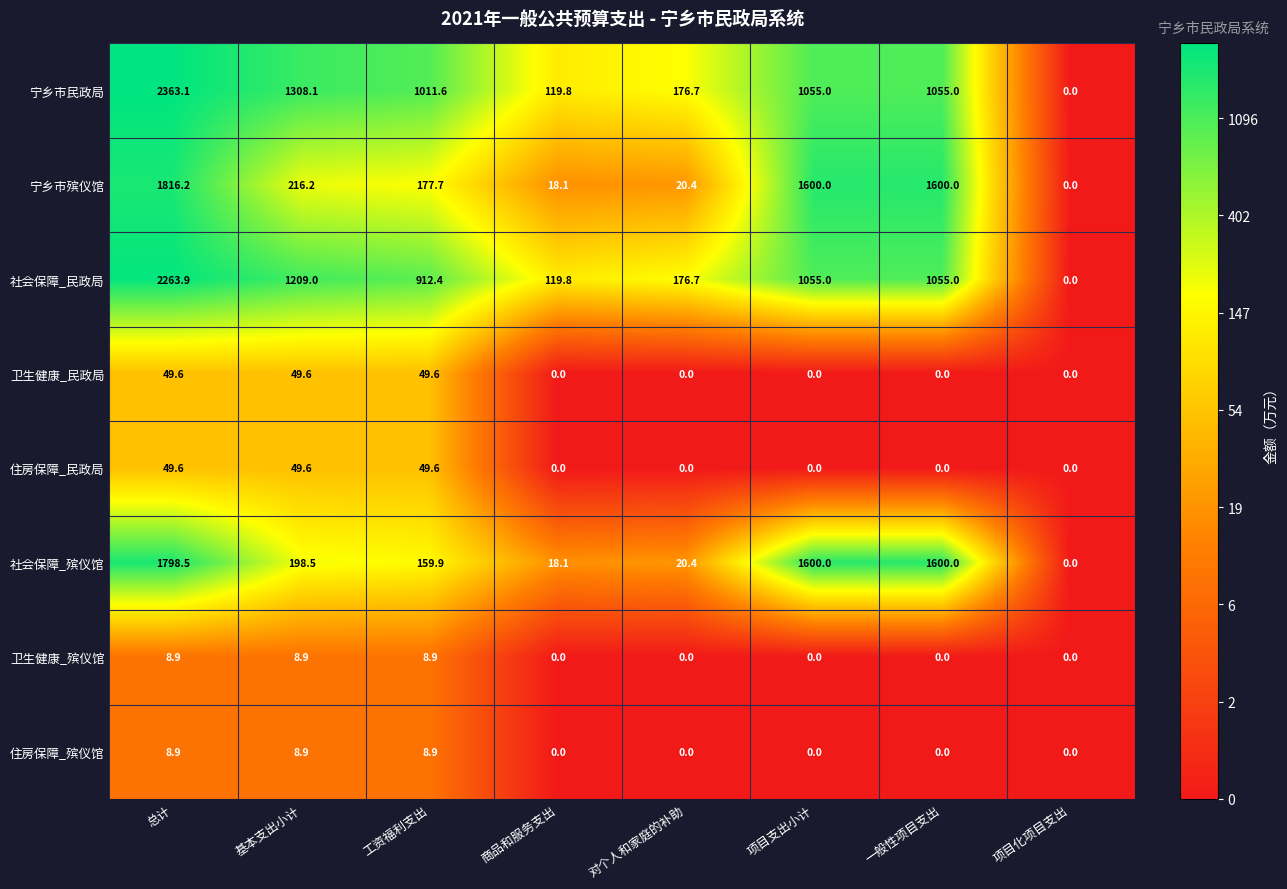

Which series has the widest spread of values?

宁乡市民政局